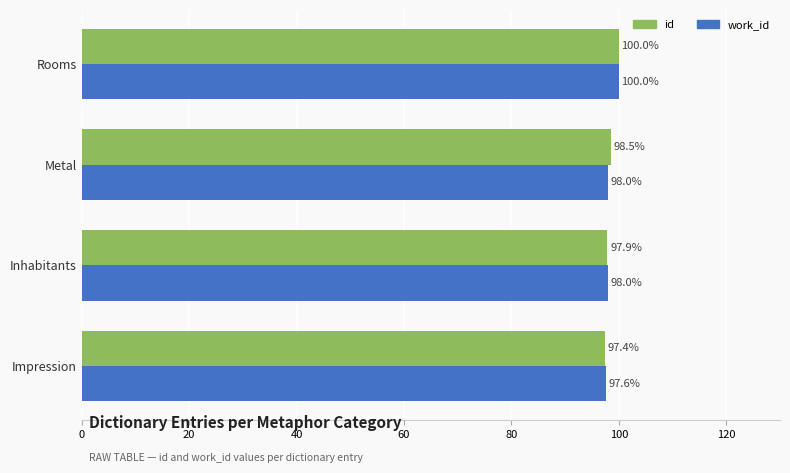

Count the work_id values in the range 97 to 100.

4